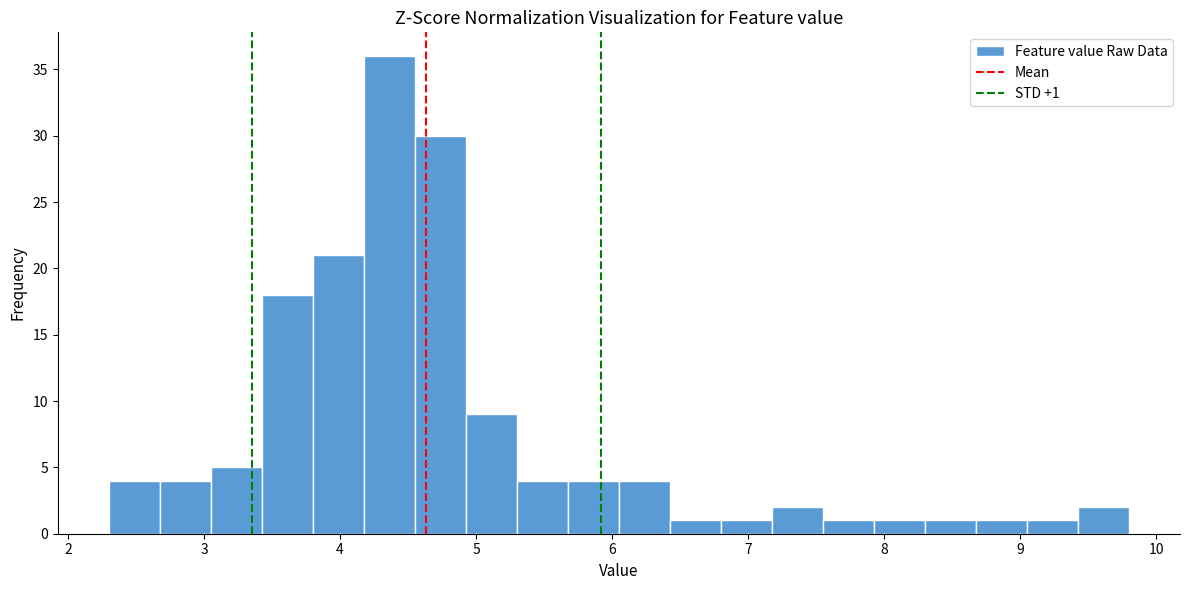

Around what value on the x-axis is the tallest bar? Give the approximate position of its centre, as read against the axis.

4.4